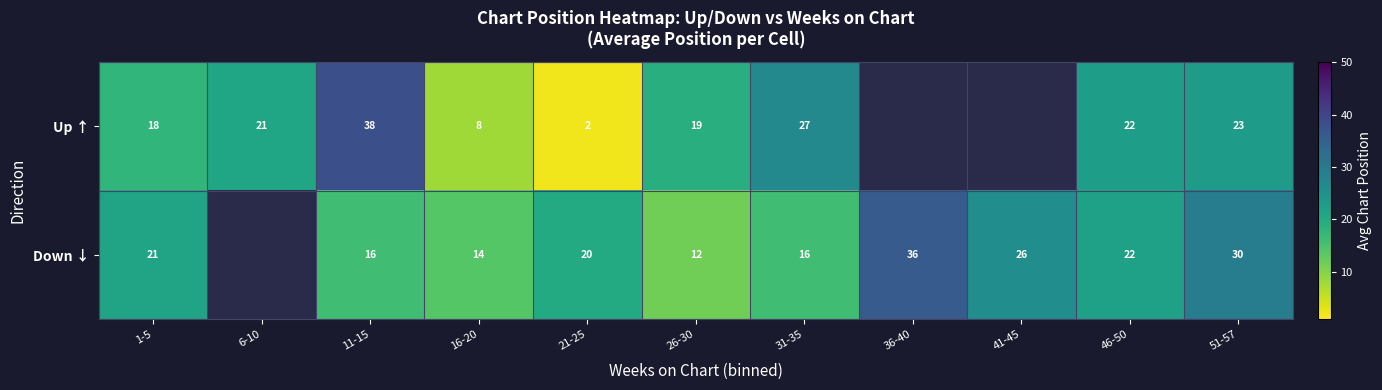

Between 26-30 and 46-50, which series saw the biggest shift?

Down ↓